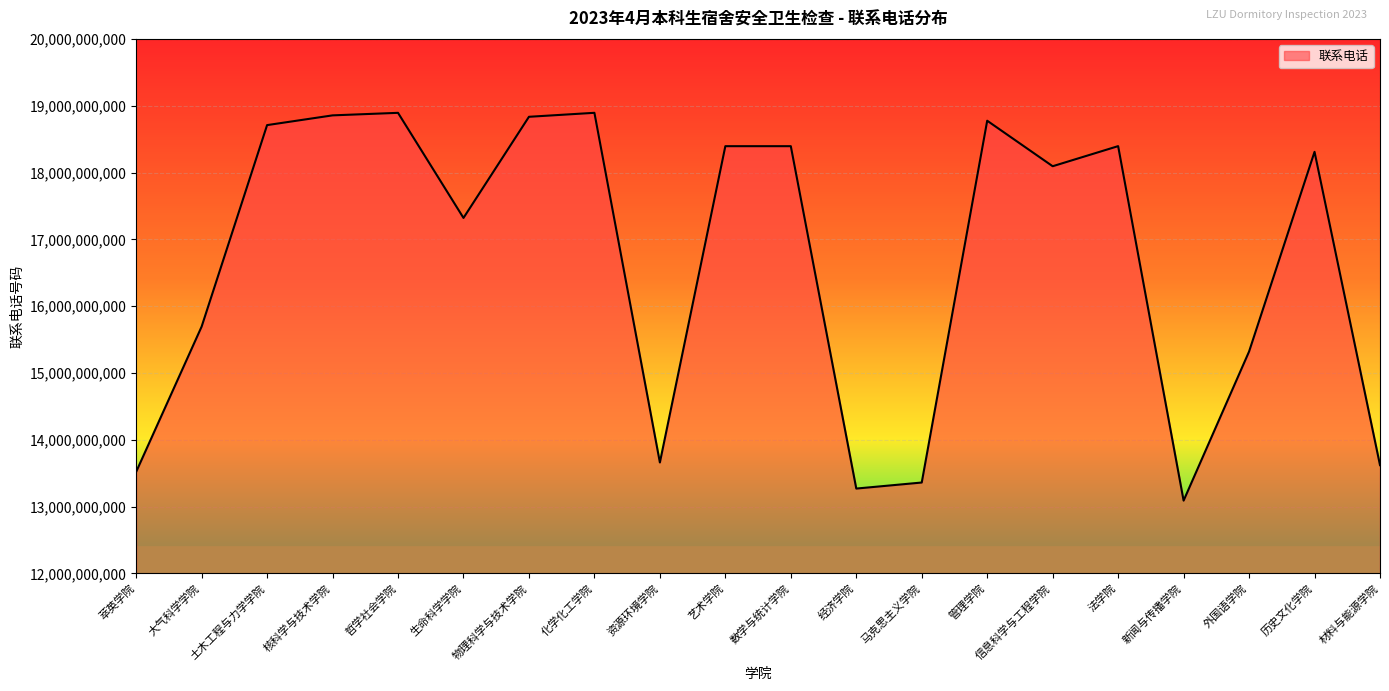

Where is the first local minimum?

生命科学学院